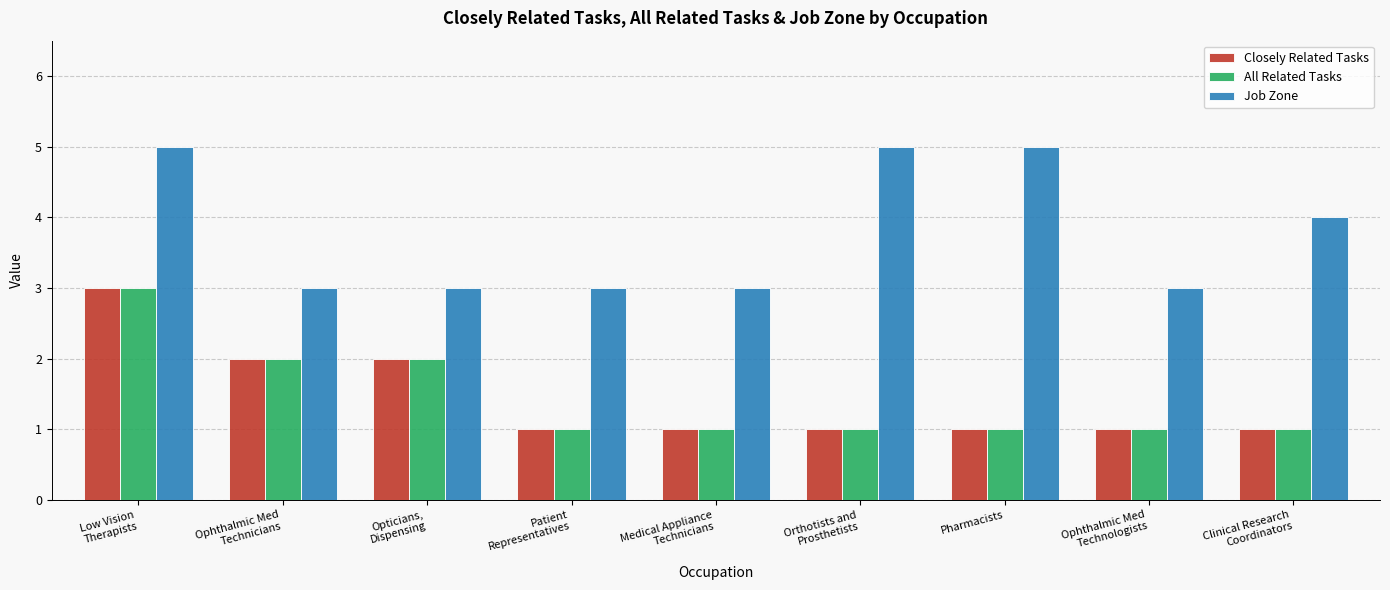

What is the minimum value shown in the chart?

1